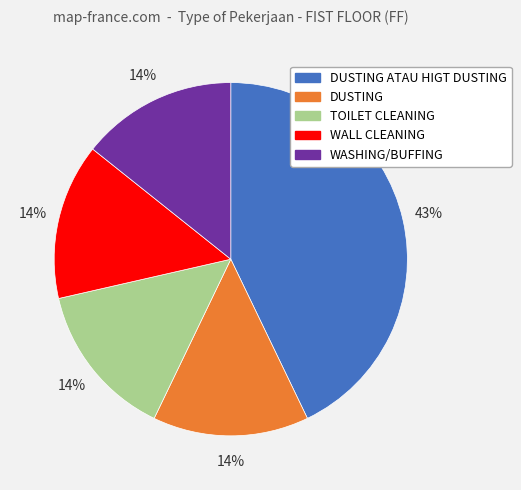

To the nearest percent, what is the average slice percentage?

20%